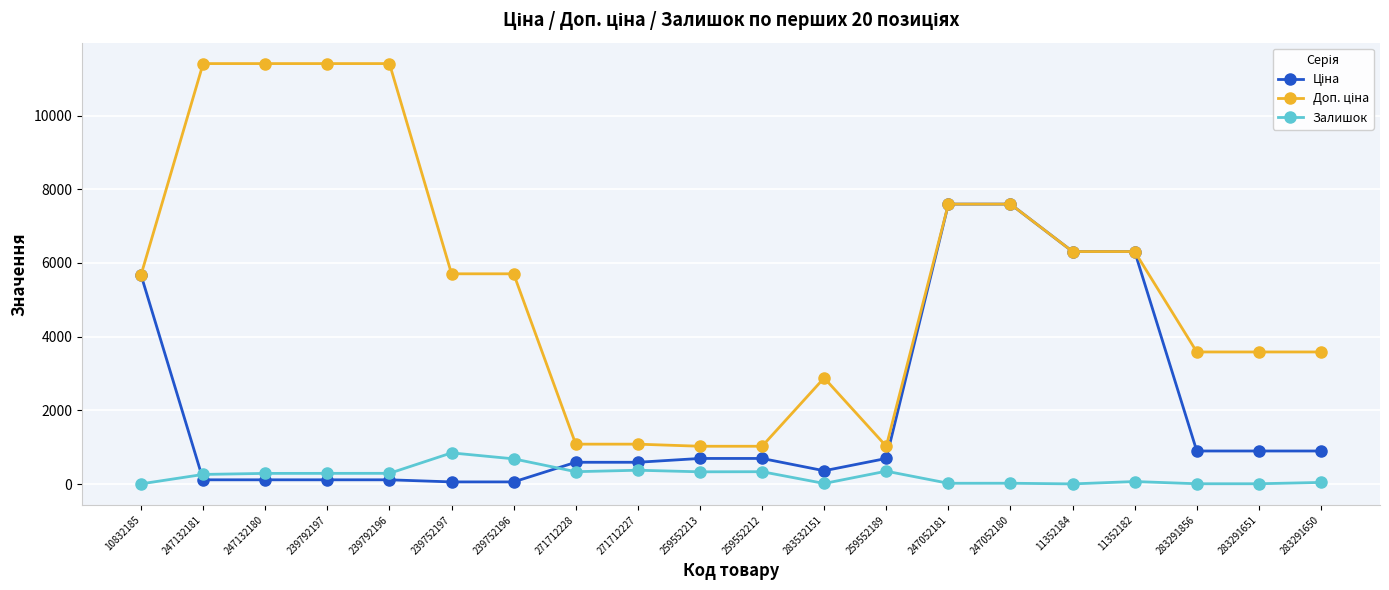

True or false: Залишок has more than 1 points higher than both neighbors.

True